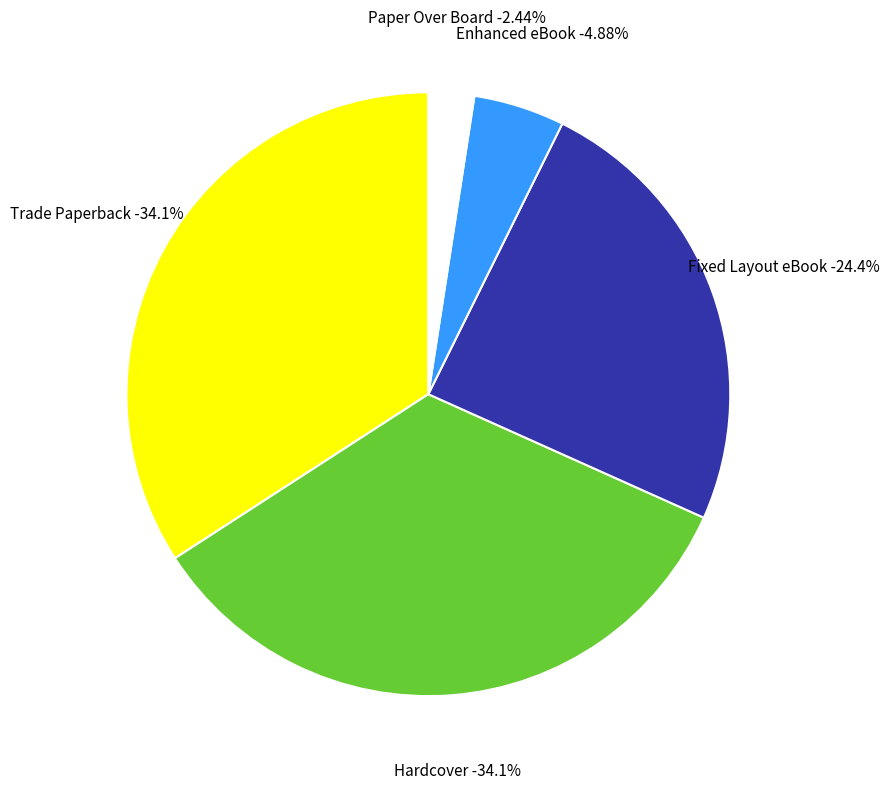

What portion of the pie excludes Hardcover?

65.9%